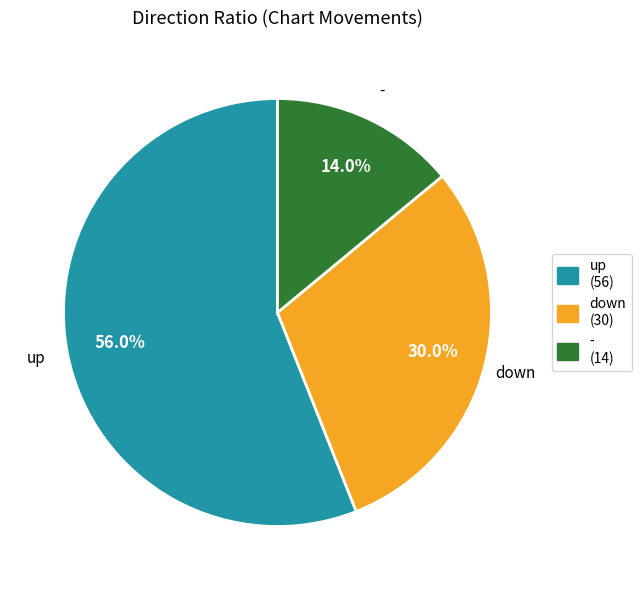

How many slices are in this pie chart?

3